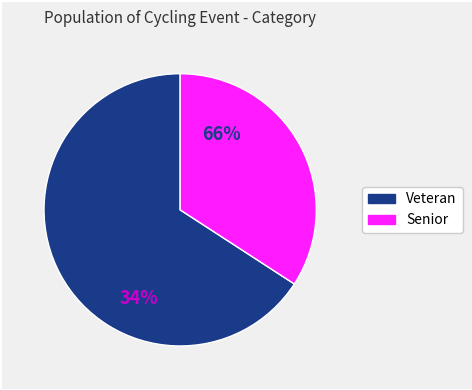

Rank the categories by value from highest to lowest.

Veteran, Senior